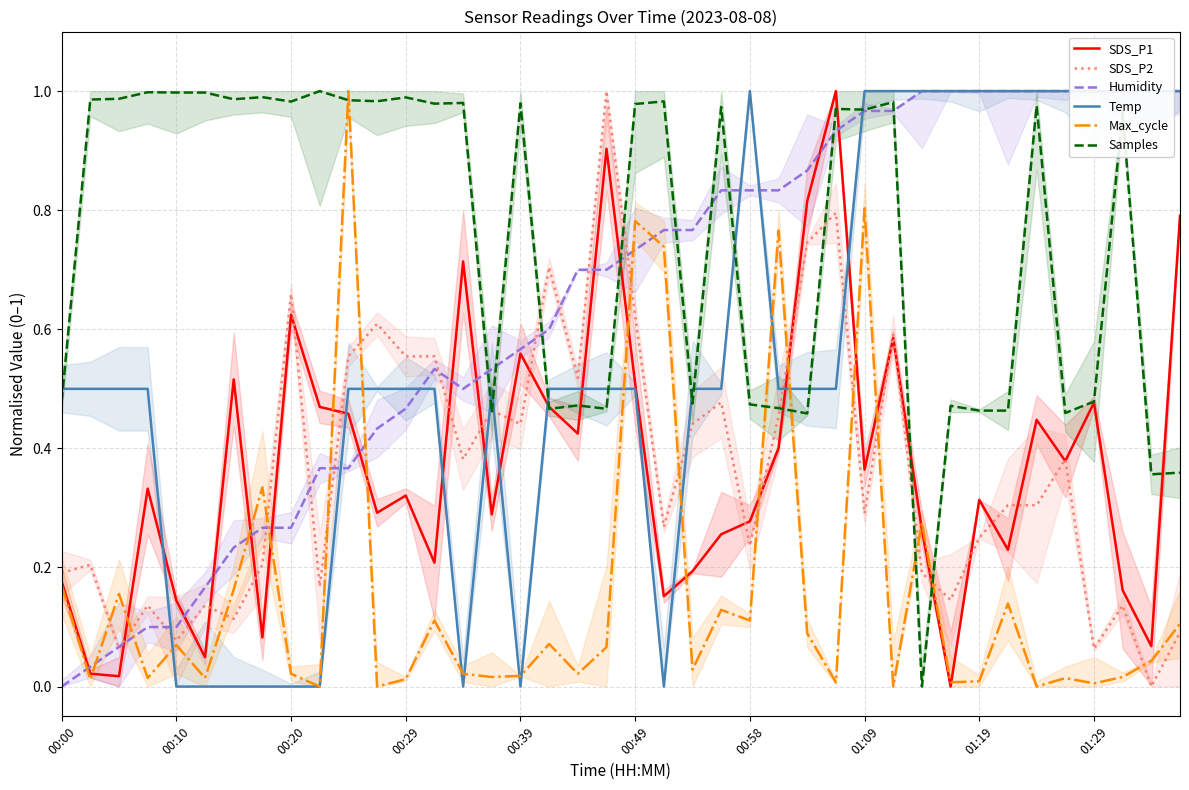

After their last crossing, which series has the higher values: Samples or Max_cycle?

Samples